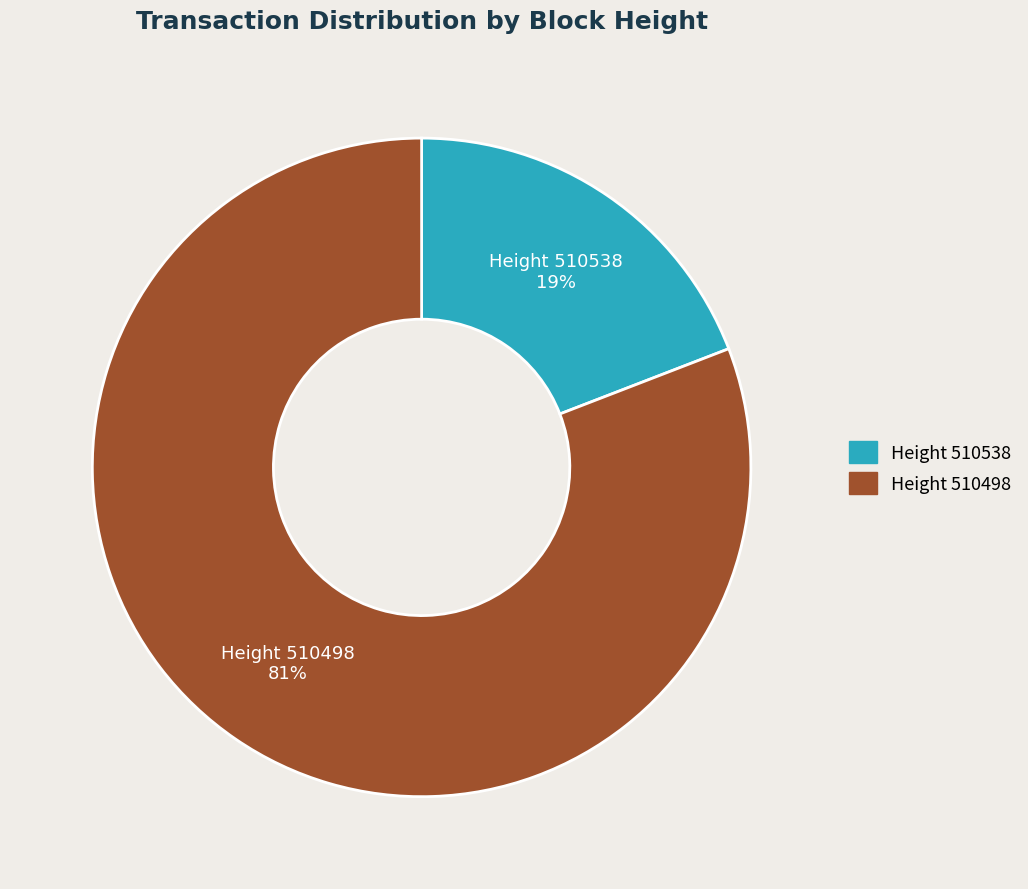

Which category has the smallest portion of the pie?

Height 510538